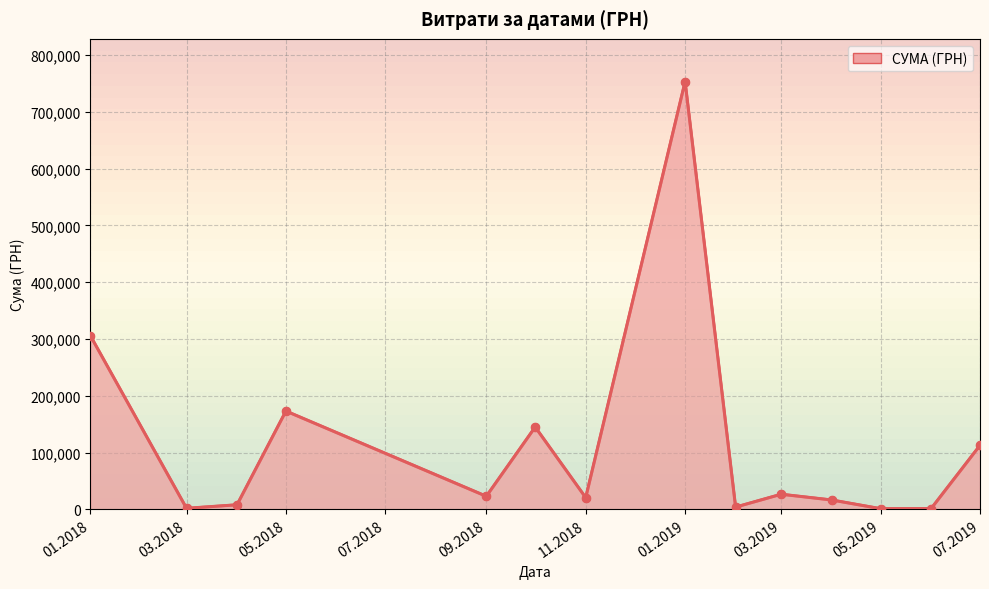

What is the maximum value shown in the chart?

753196.9